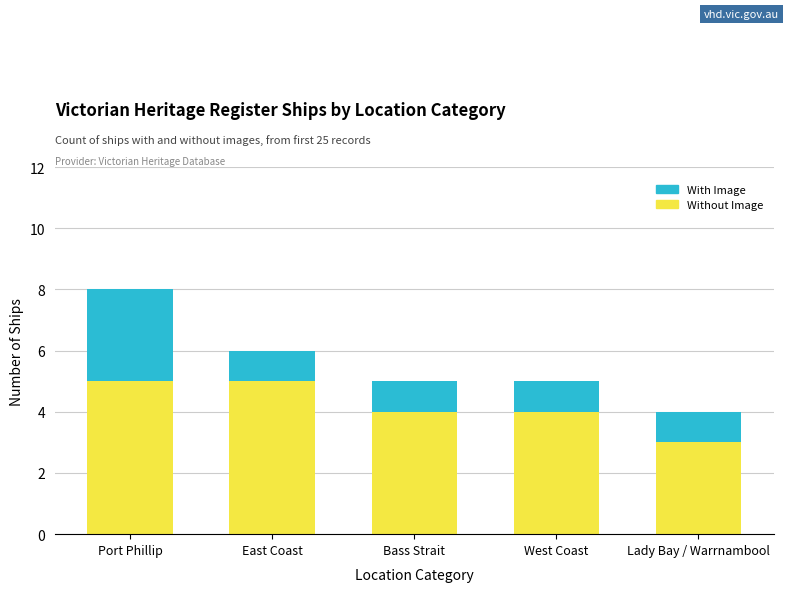

The value of Without Image at Lady Bay / Warrnambool is 3. True or false?

True